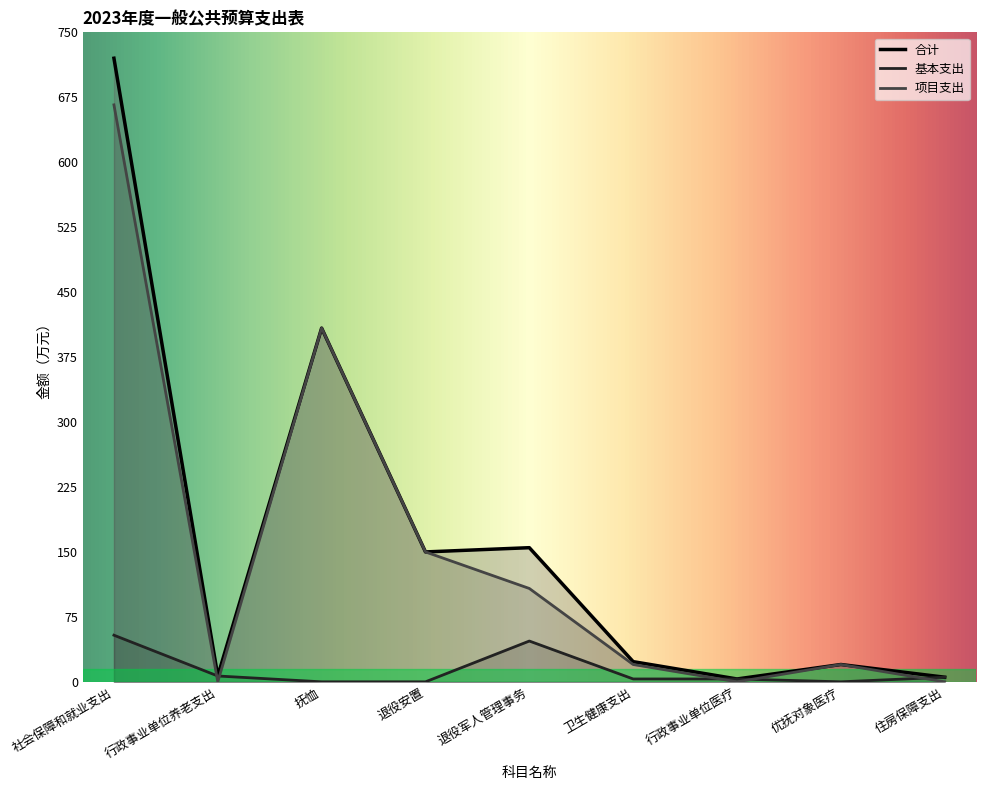

What is the value of the 合计 point at the 8th from the left?

20.0